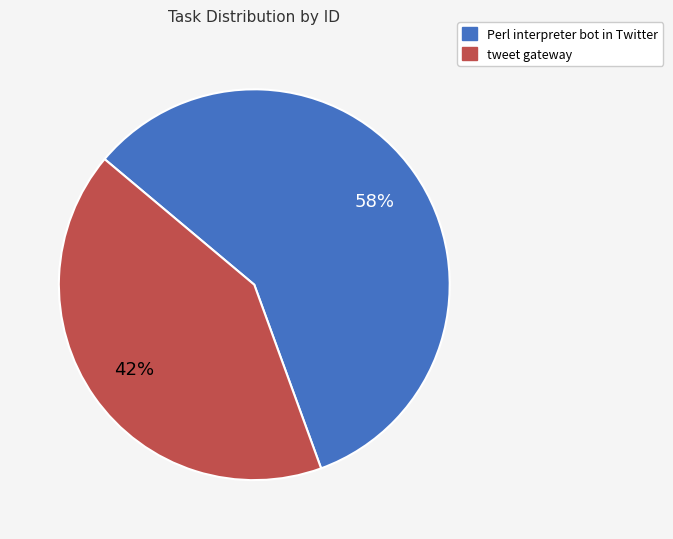

What percentage is the Perl interpreter bot in Twitter slice, to the nearest percent?

58%